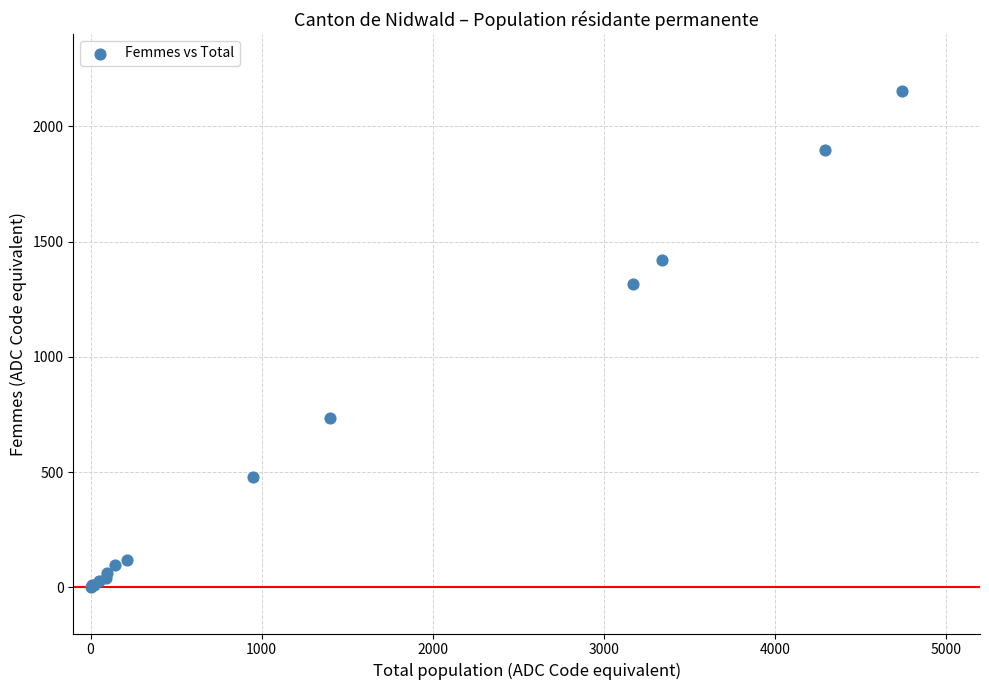

What Y value in the scatter plot is closest to 1078?

1314